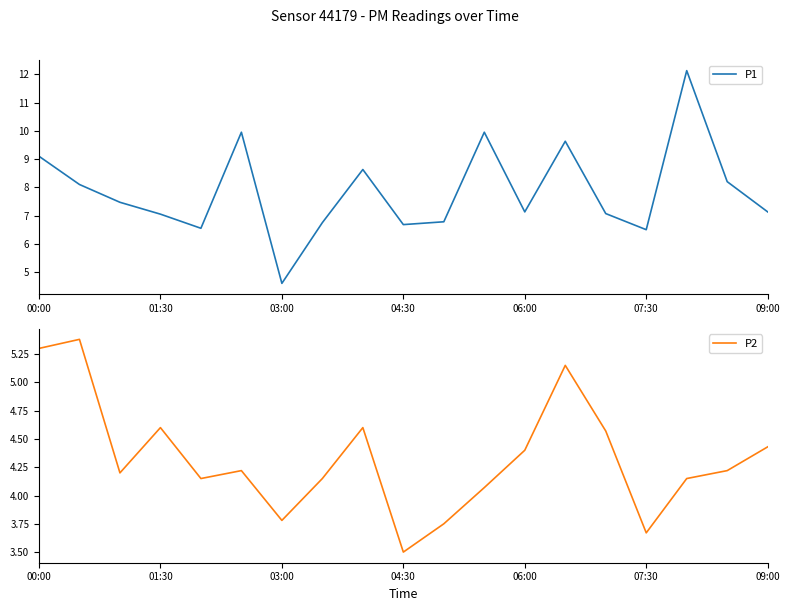

Where does the P1 series first go above 7?

00:00